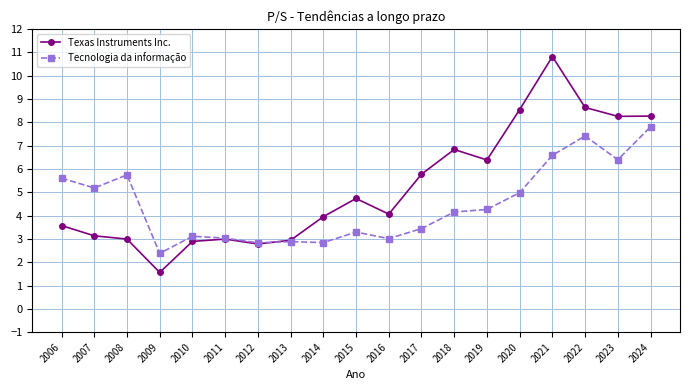

In Texas Instruments Inc., how many points are higher than both neighbors (excluding endpoints)?

4